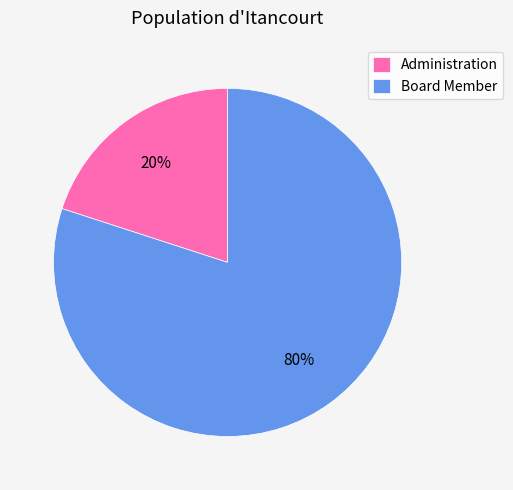

To the nearest percent, what is the combined percentage of Administration and Board Member?

100%